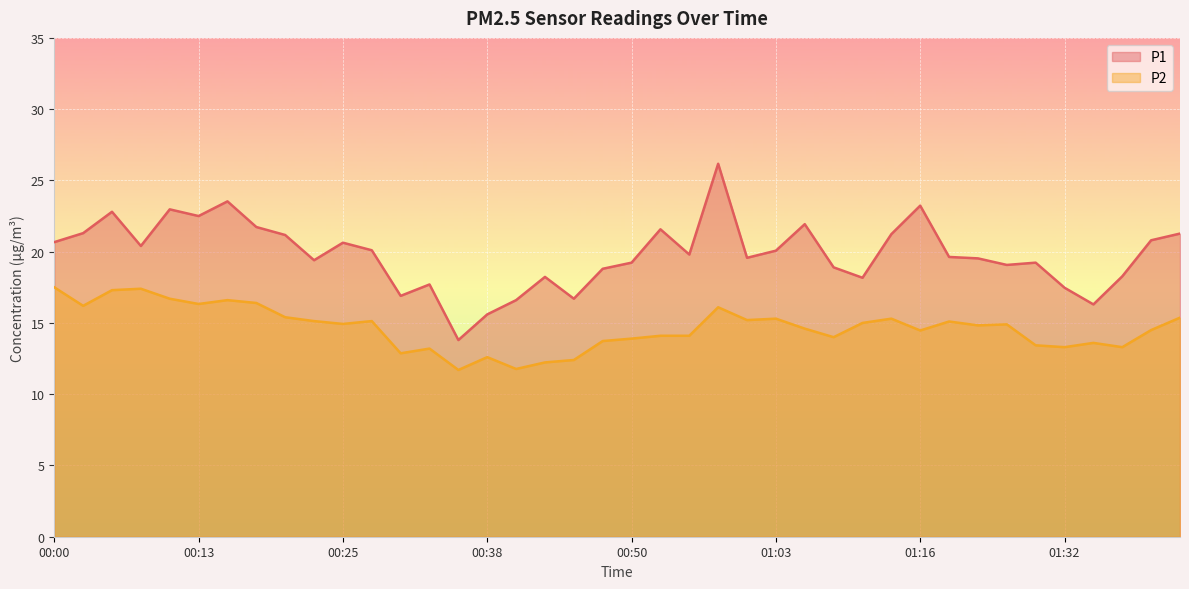

The value of P2 at 00:03 is 16.2. True or false?

True